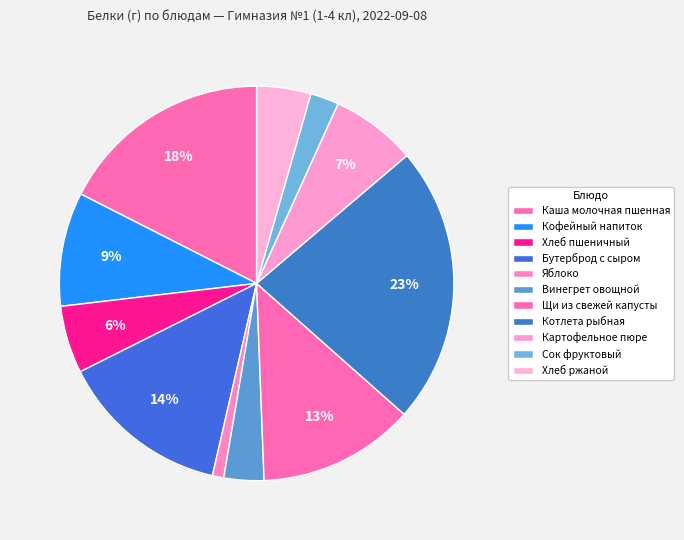

To the nearest percent, what is the combined percentage of Кофейный напиток and Бутерброд с сыром?

23%